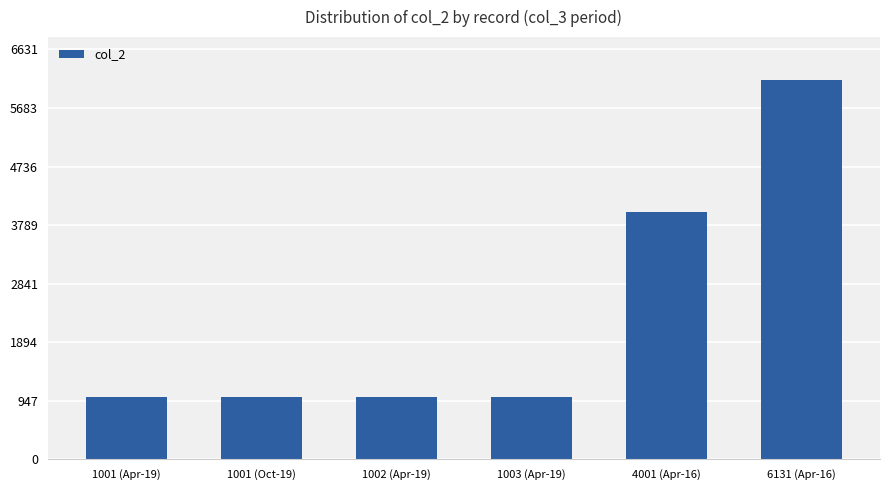

How many bars are there in total?

6